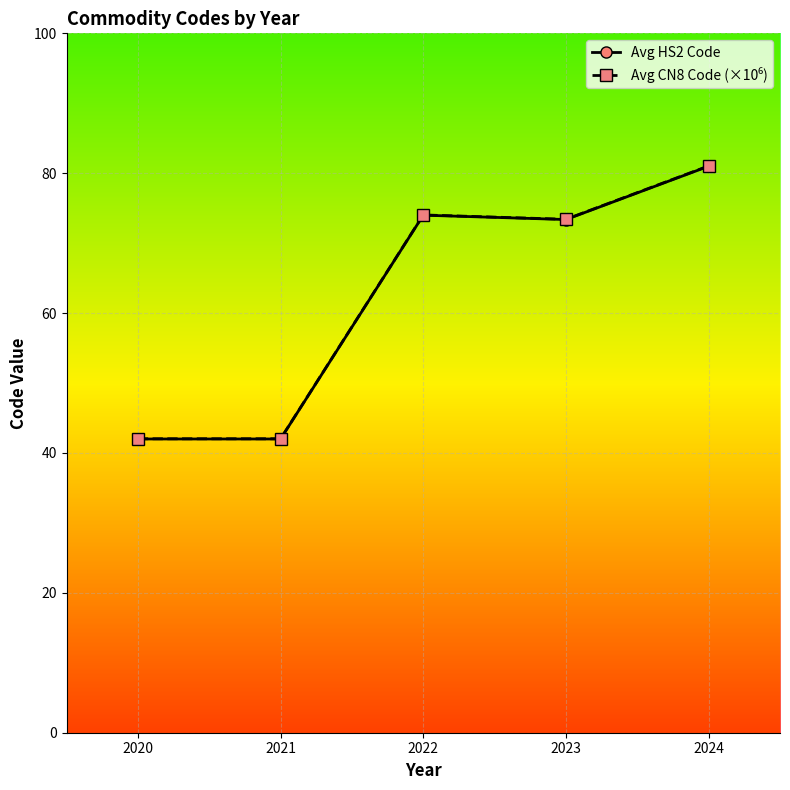

At which label does Avg HS2 Code reach its peak?

2024